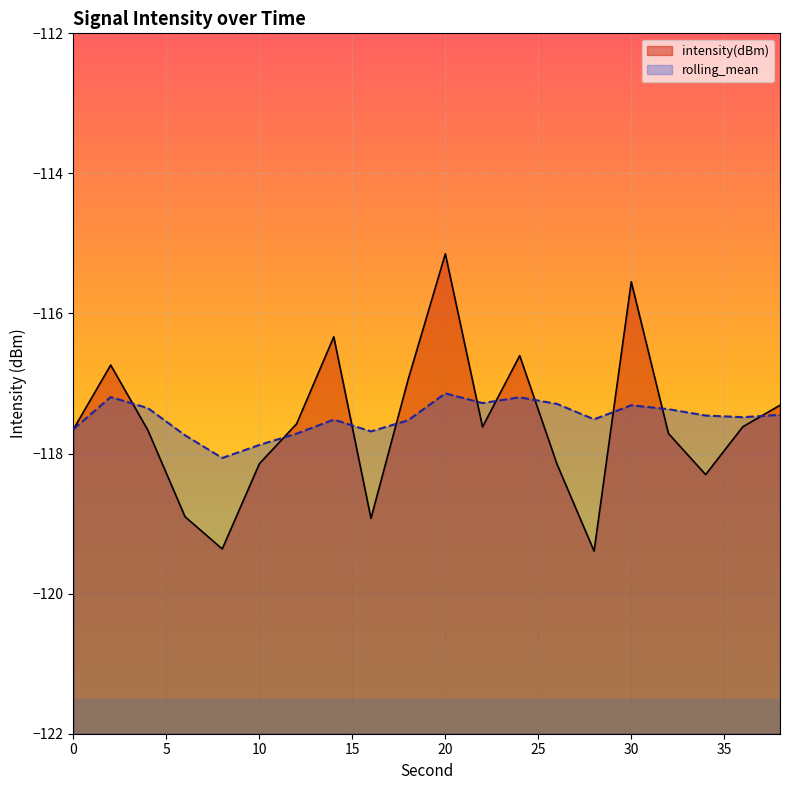

How many times do intensity(dBm) and rolling_mean cross each other?

10